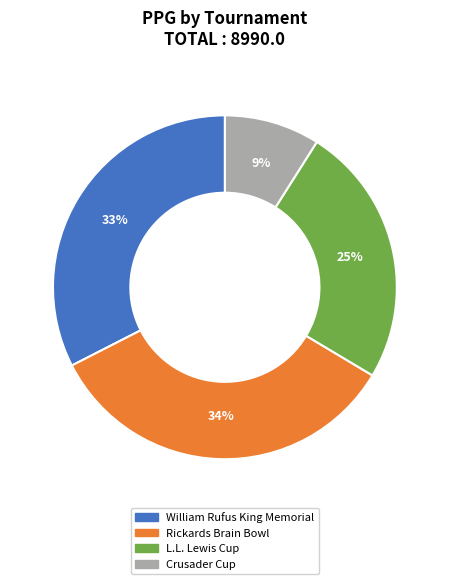

Which slice is the largest?

Rickards Brain Bowl